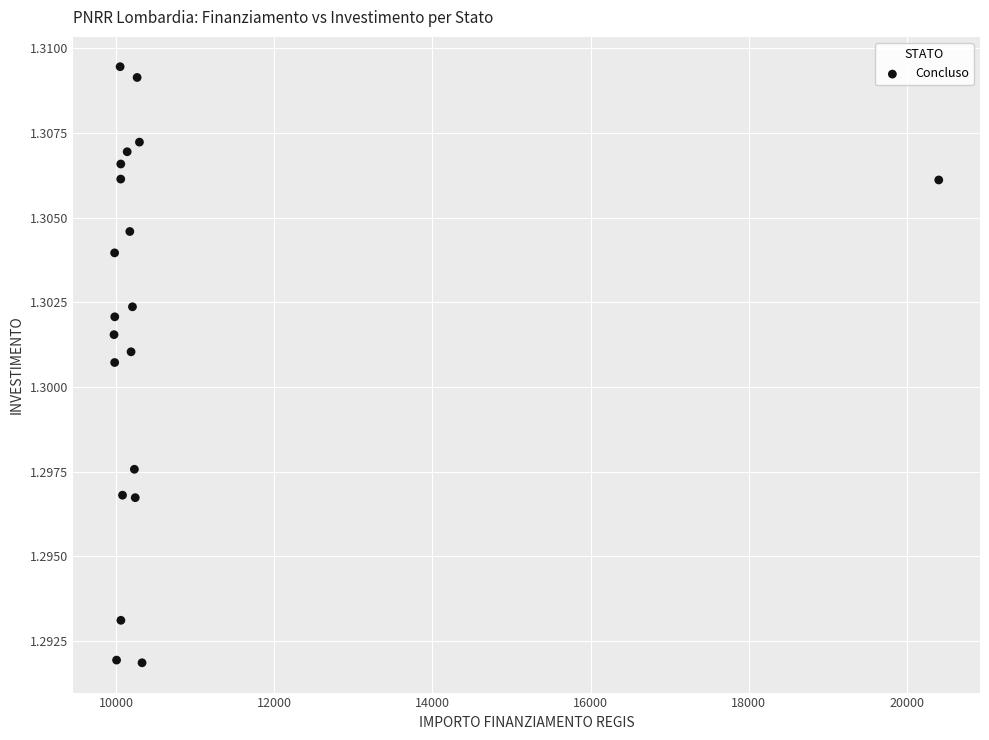

What is the range of X values (max minus min)?

10425.2